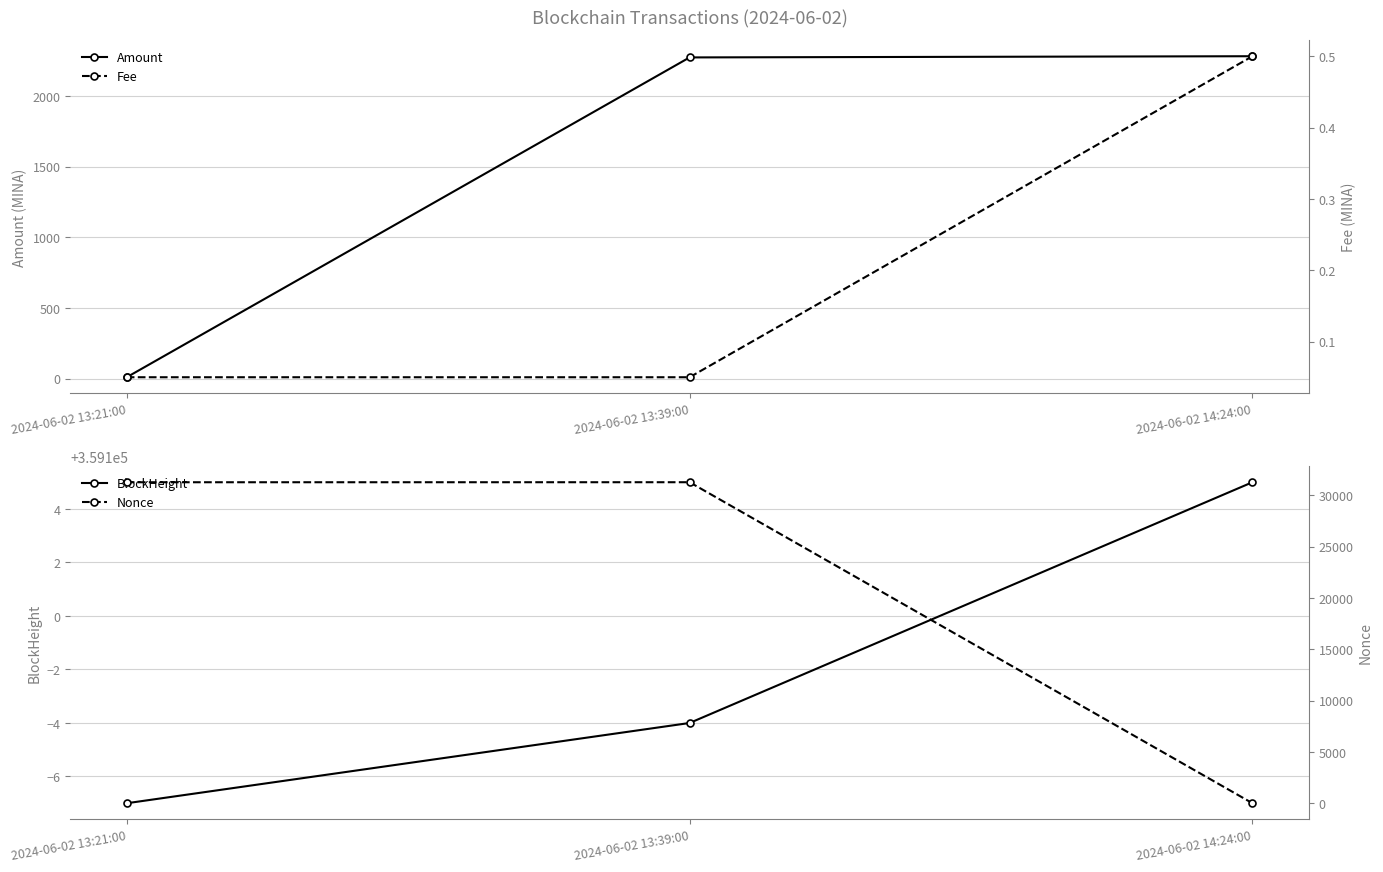

What is the difference between the Fee values at 2024-06-02 14:24:00 and 2024-06-02 13:39:00?

0.5